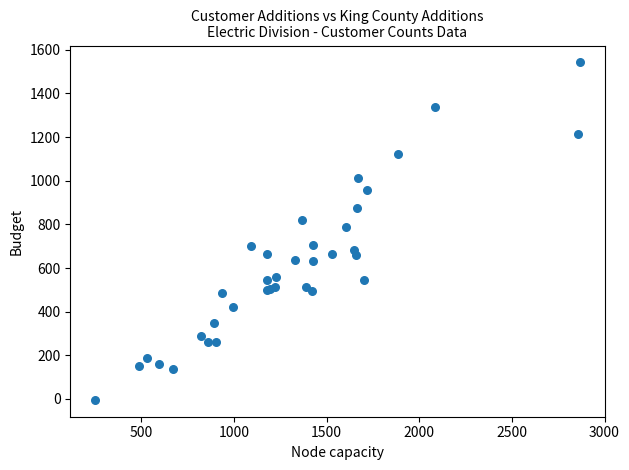

What Y value in the scatter plot is closest to 769?

790